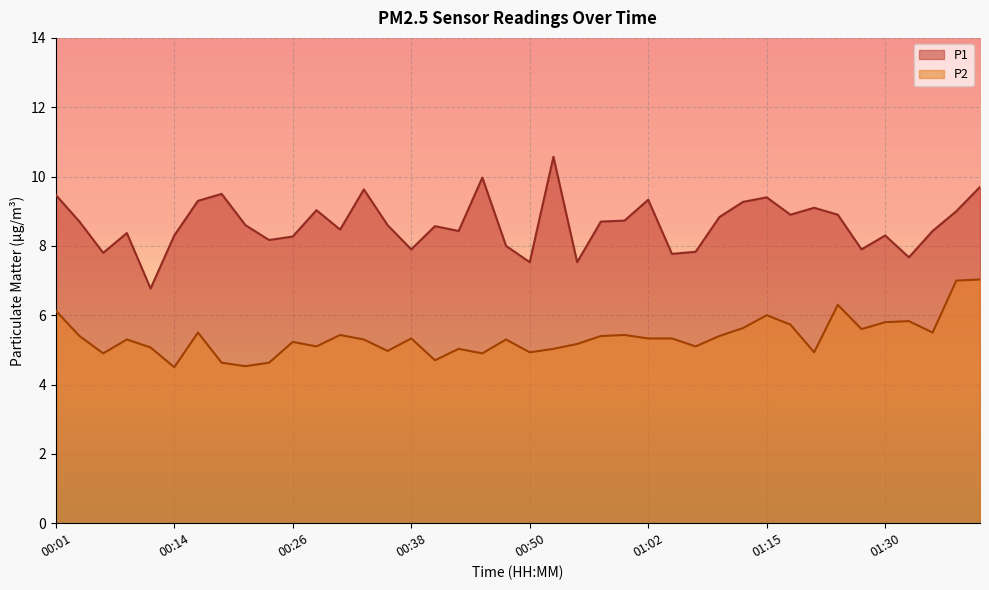

What is the difference between the maximum and second lowest values in the P1 series?

3.0